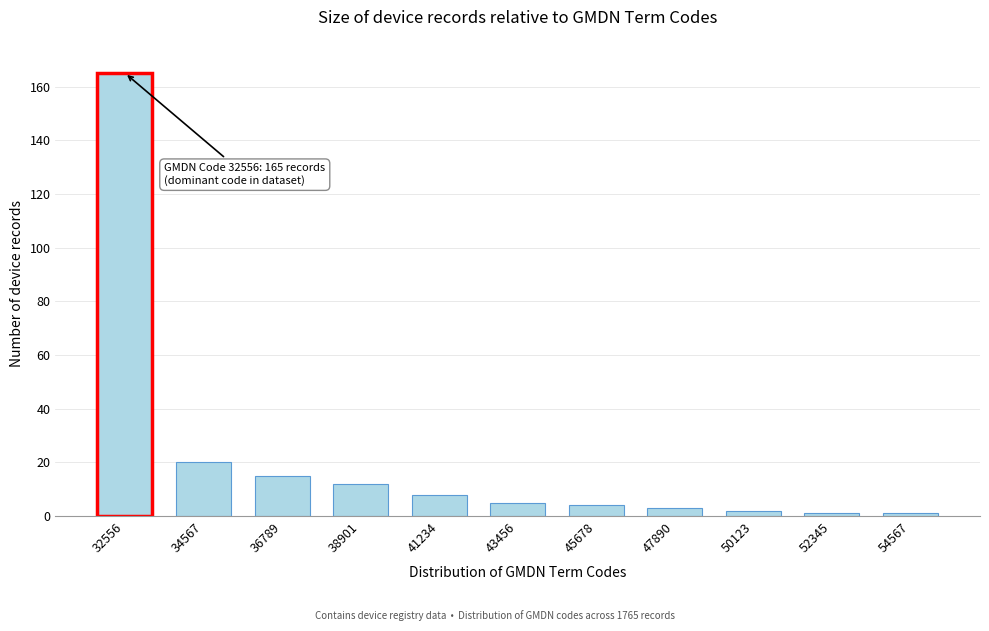

Reading left to right, what are all the values shown in this chart?

32556=165	34567=20	36789=15	38901=12	41234=8	43456=5	45678=4	47890=3	50123=2	52345=1	54567=1